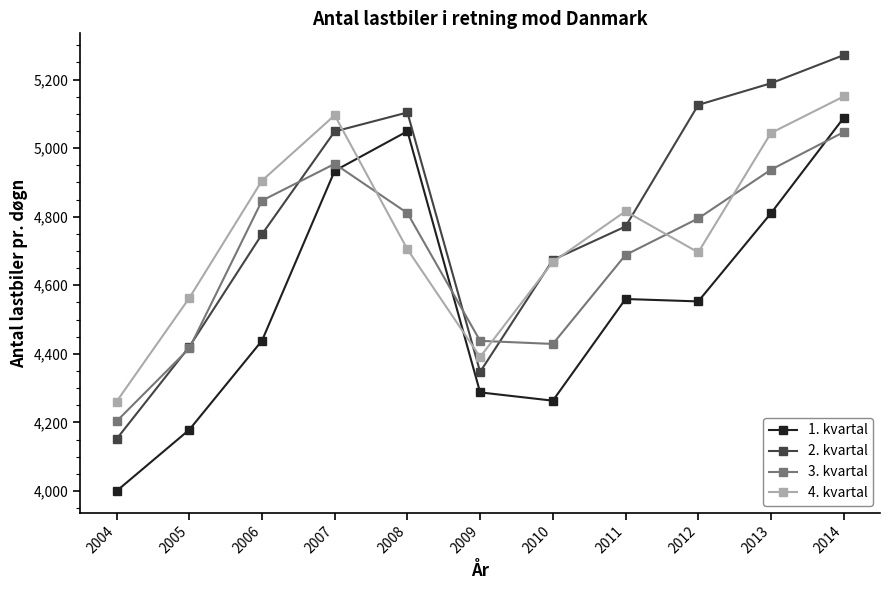

Between 2011 and 2013, which series saw the biggest shift?

2. kvartal